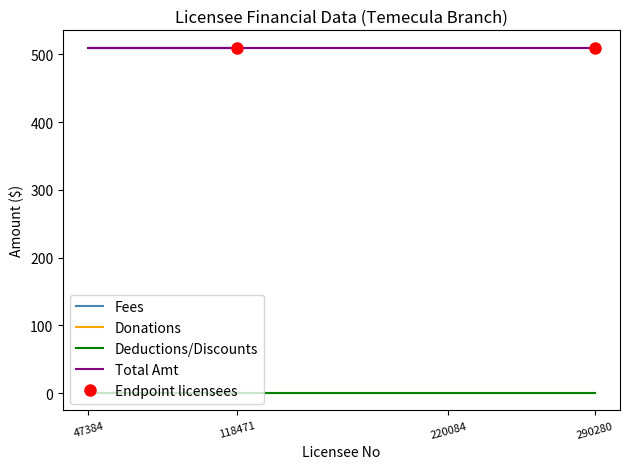

Is this an area chart (filled region under the line)?

No